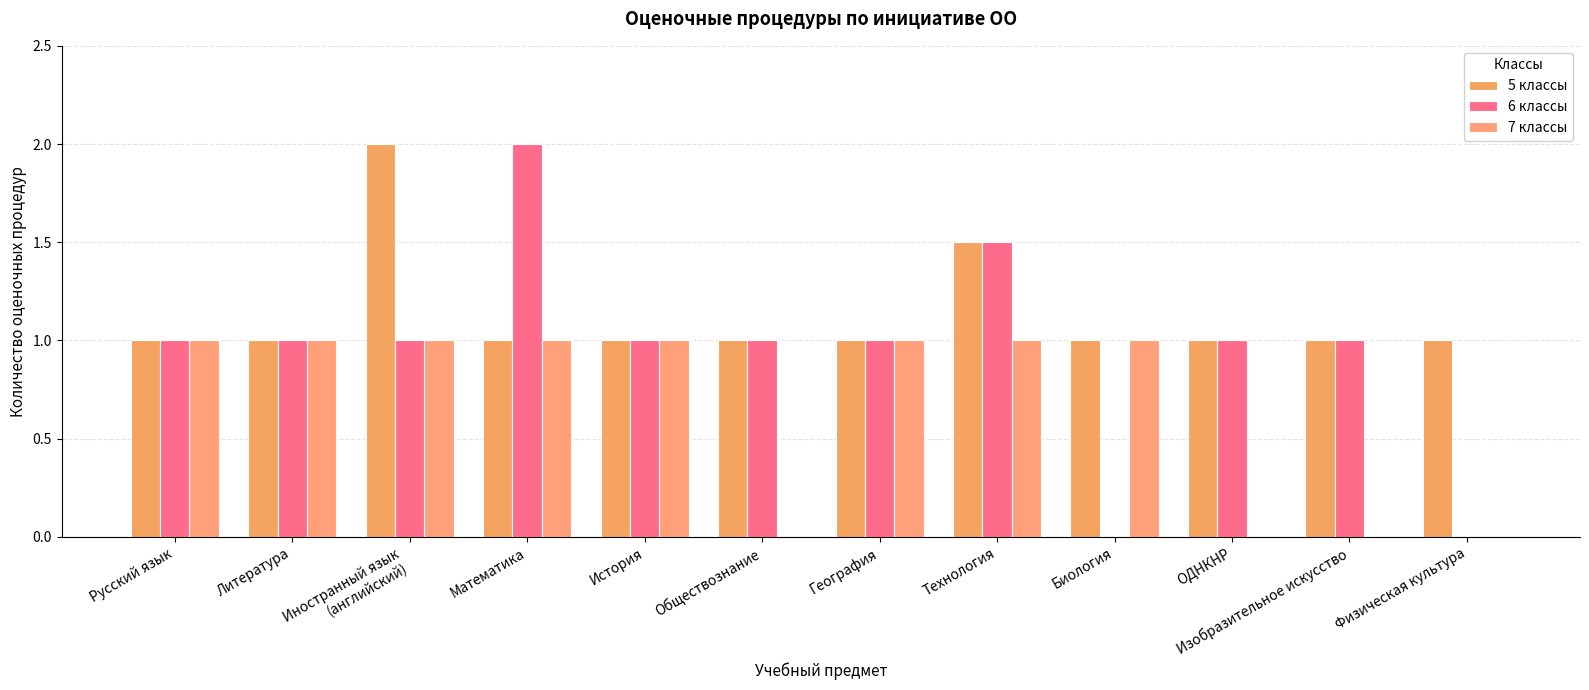

What are all the series names shown in the legend?

5 классы, 6 классы, 7 классы